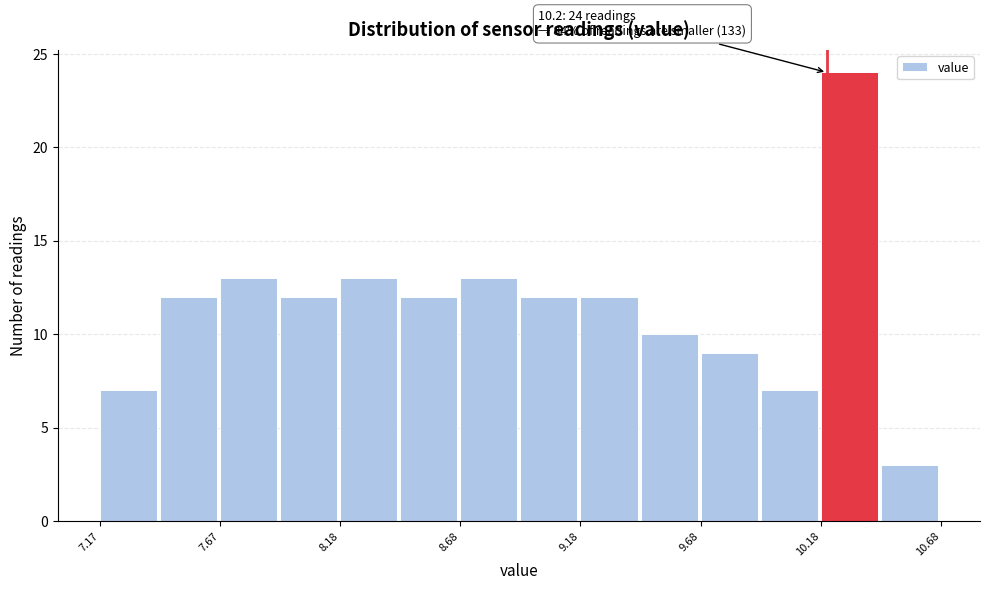

Which range on the x-axis has the tallest bar?

10.175 to 10.425